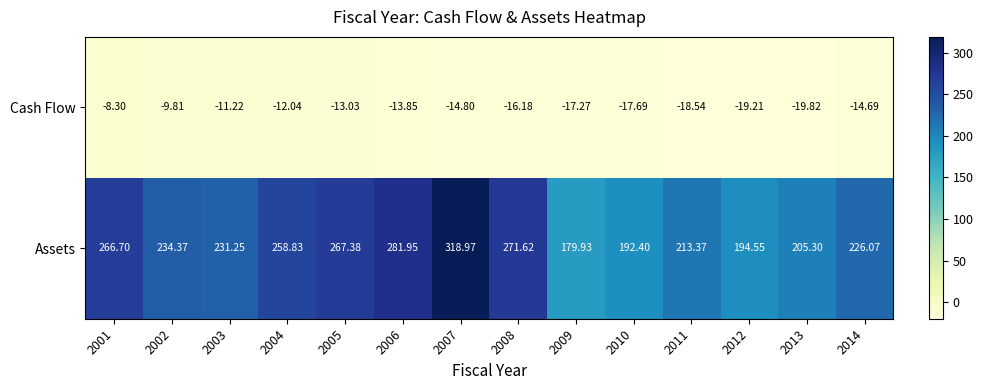

Which series has the largest total across all categories?

Assets